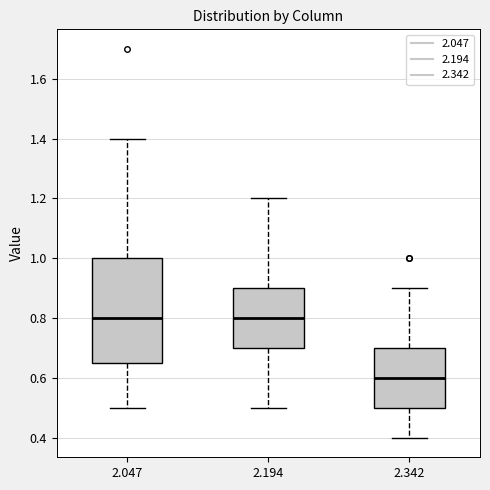

Comparing the boxes themselves (not the whiskers), which one is the tallest?

2.047